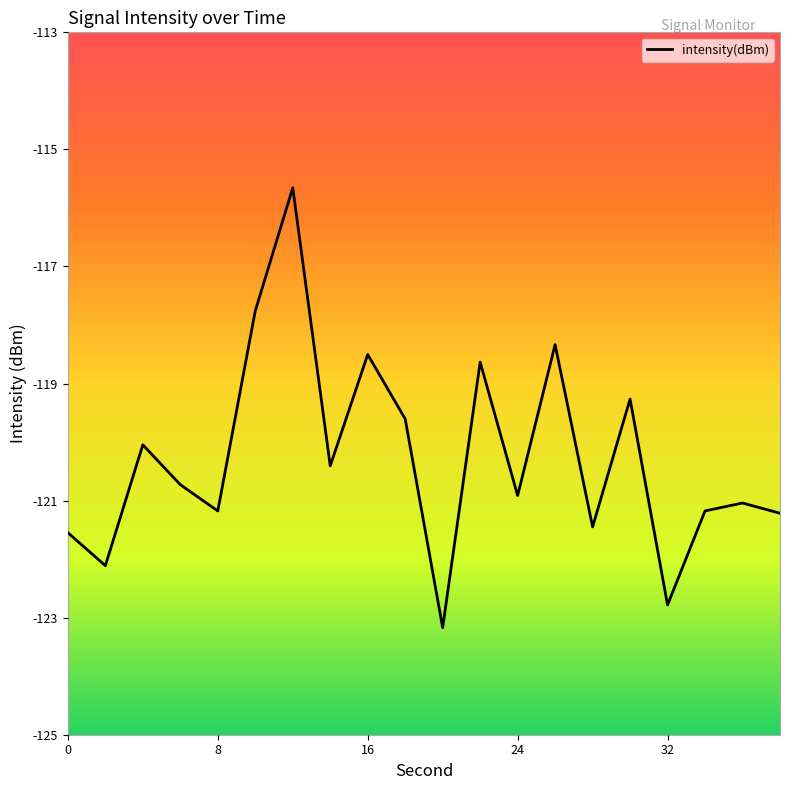

What is the difference between the maximum and minimum values?

7.5